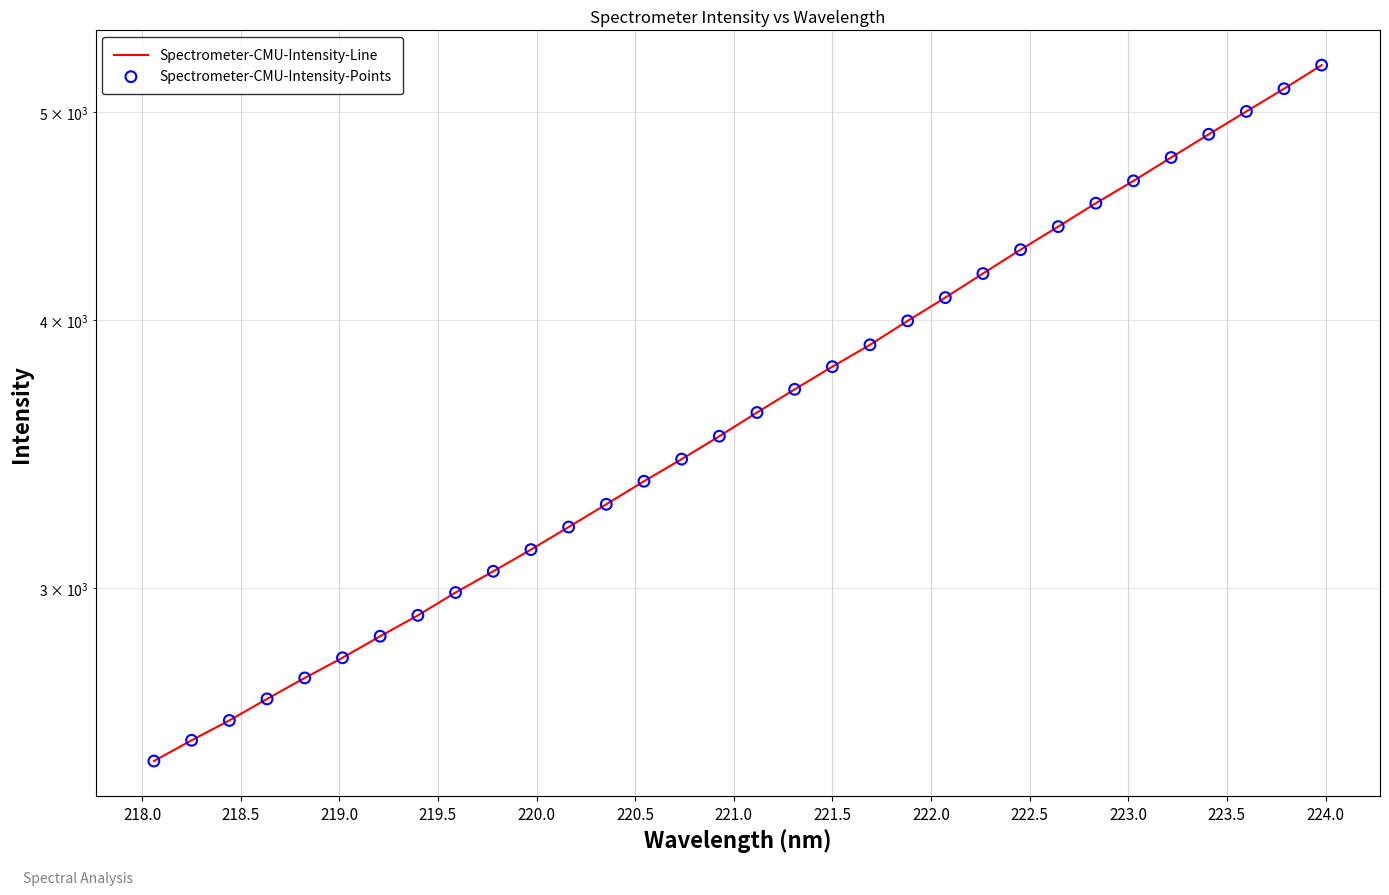

Which series reaches the maximum Y coordinate?

Spectrometer-CMU-Intensity-Line